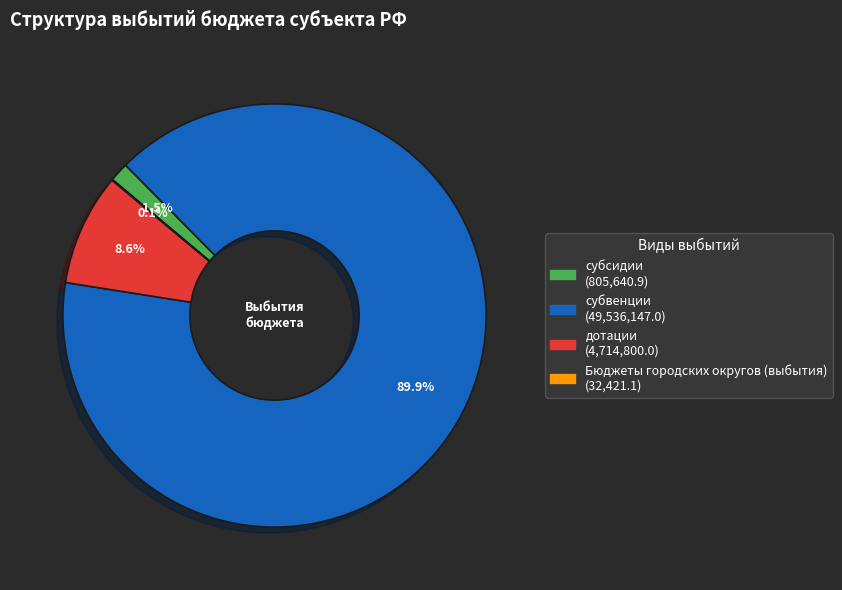

To the nearest percent, what is the average slice percentage?

25%